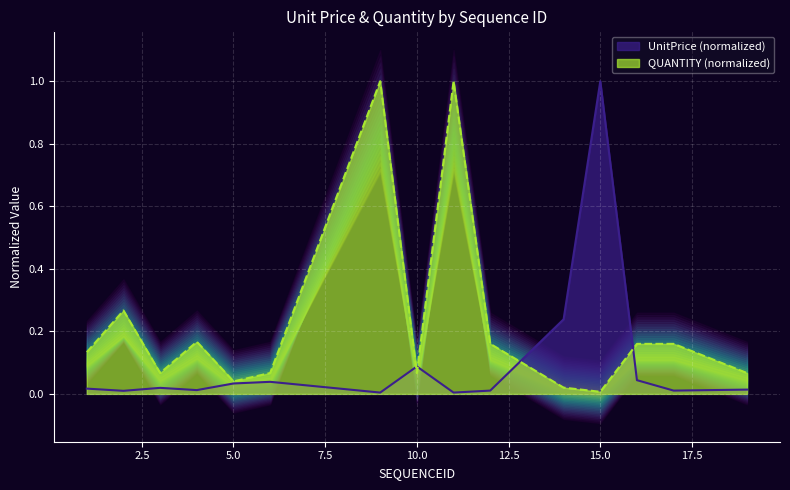

Where is the first local minimum for UnitPrice?

2